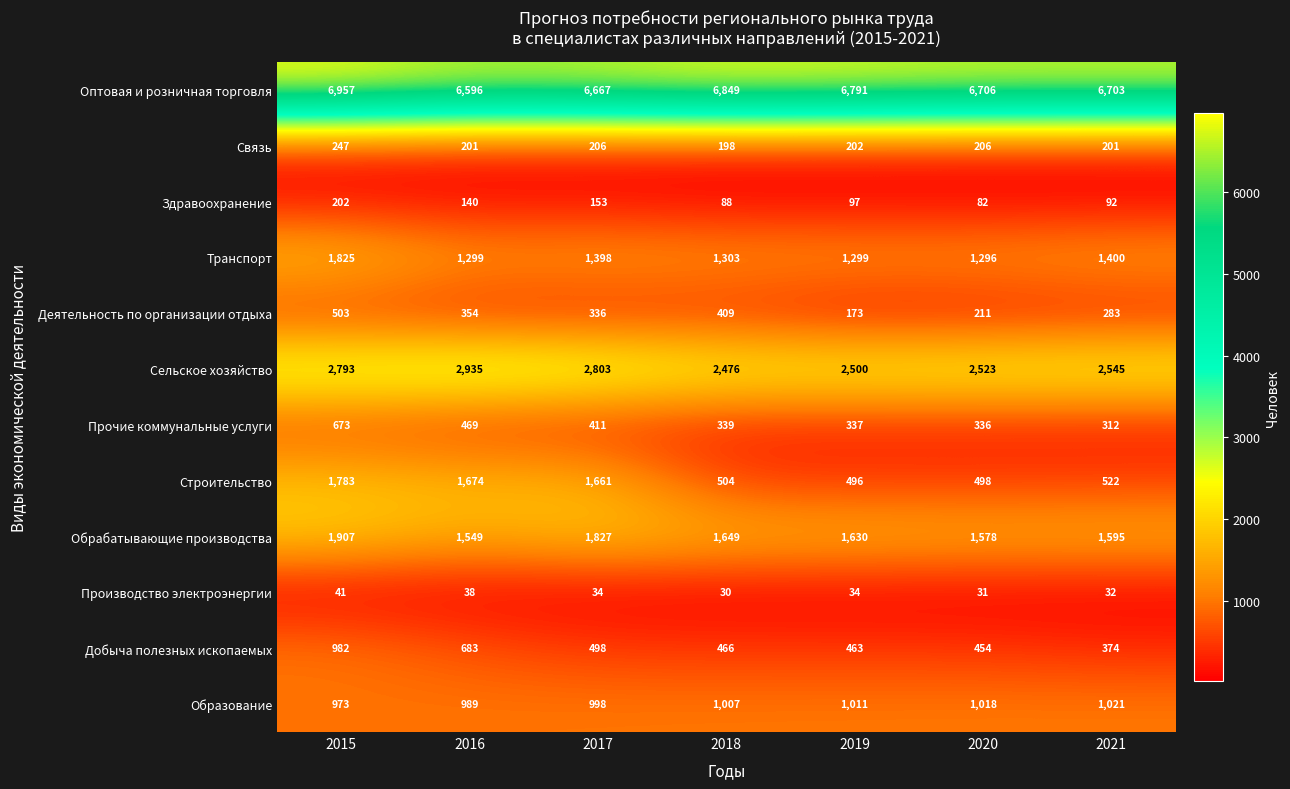

At how many categories does at least one series exceed 1632?

7